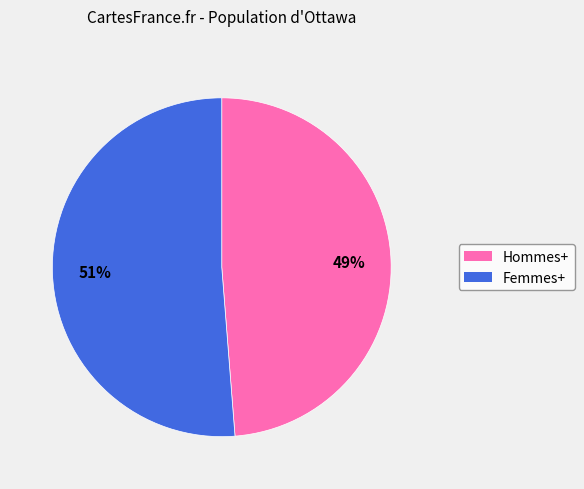

Between Hommes+ and Femmes+, which is larger?

Femmes+